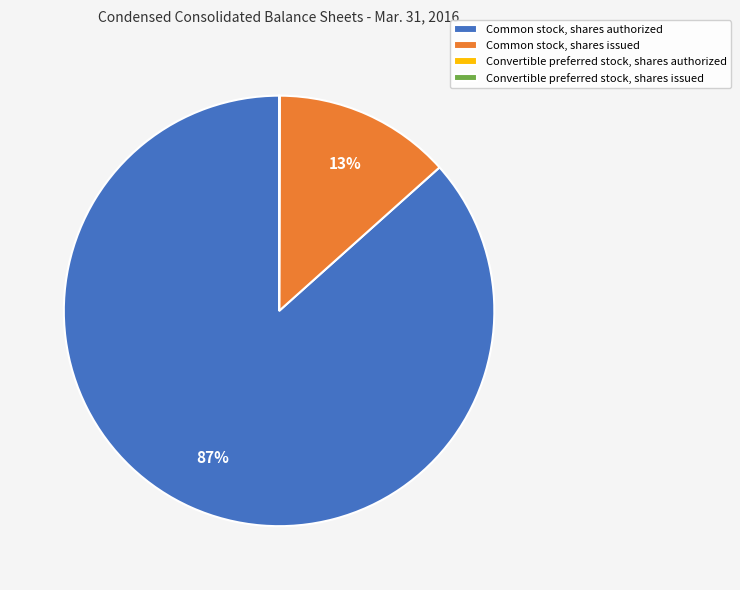

Which category has the biggest portion of the pie?

Common stock, shares authorized